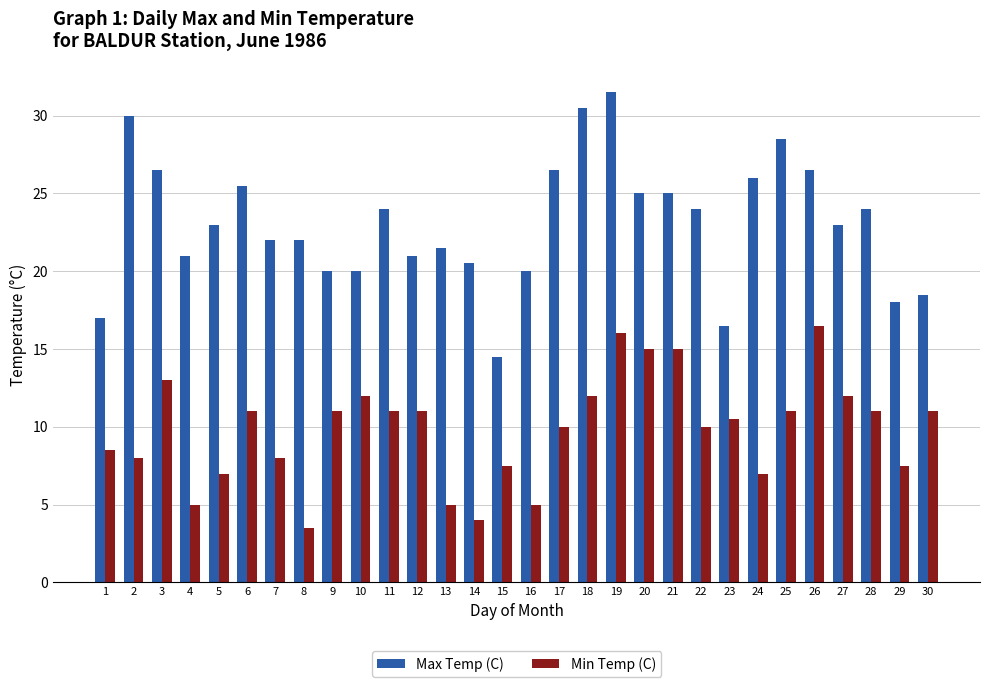

What is the difference between the highest and lowest values at 7?

14.0